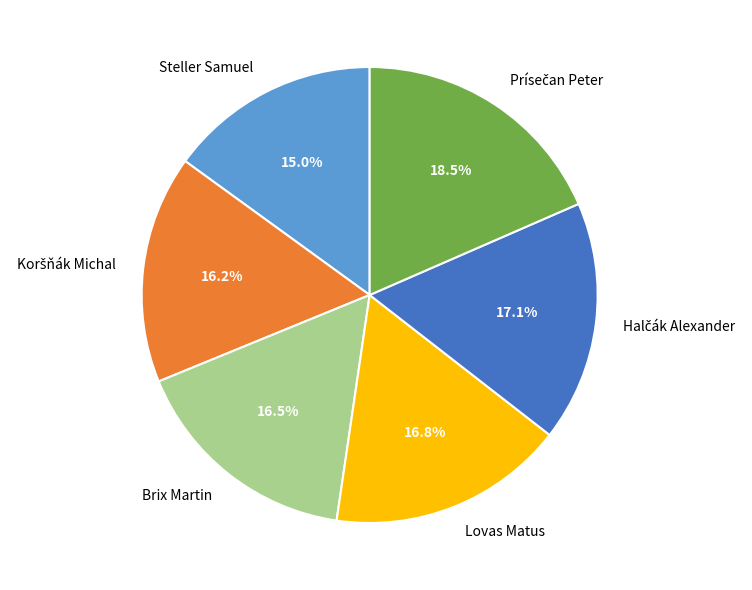

Which slice is the smallest?

Steller Samuel